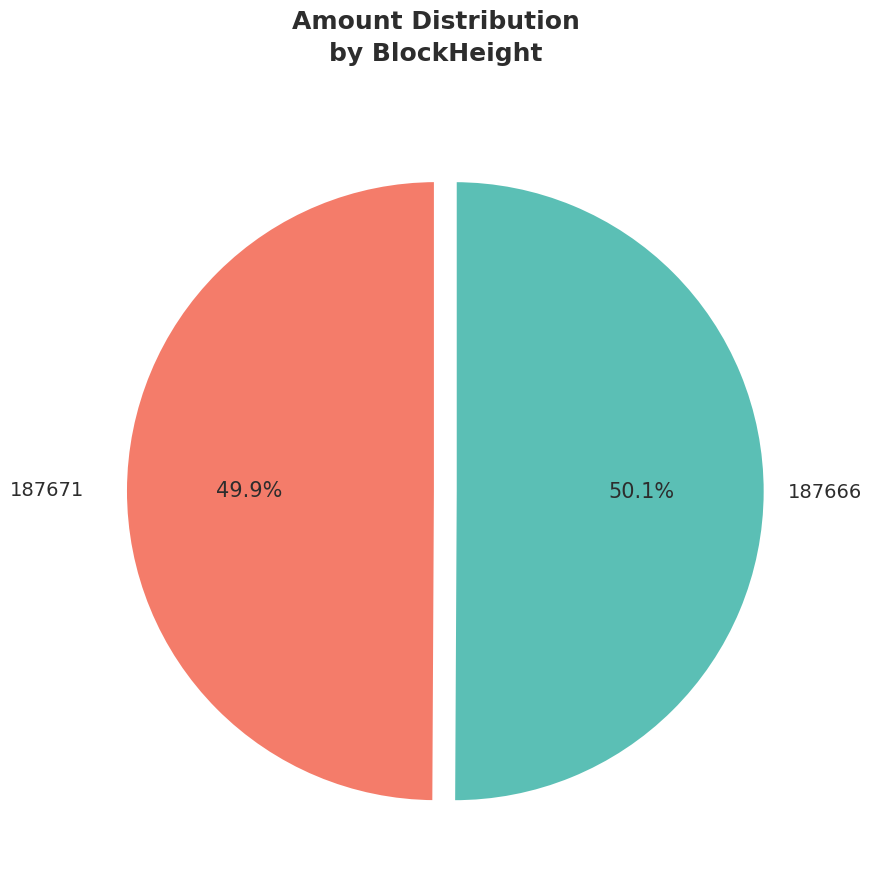

To the nearest percent, what is the average slice percentage?

50%